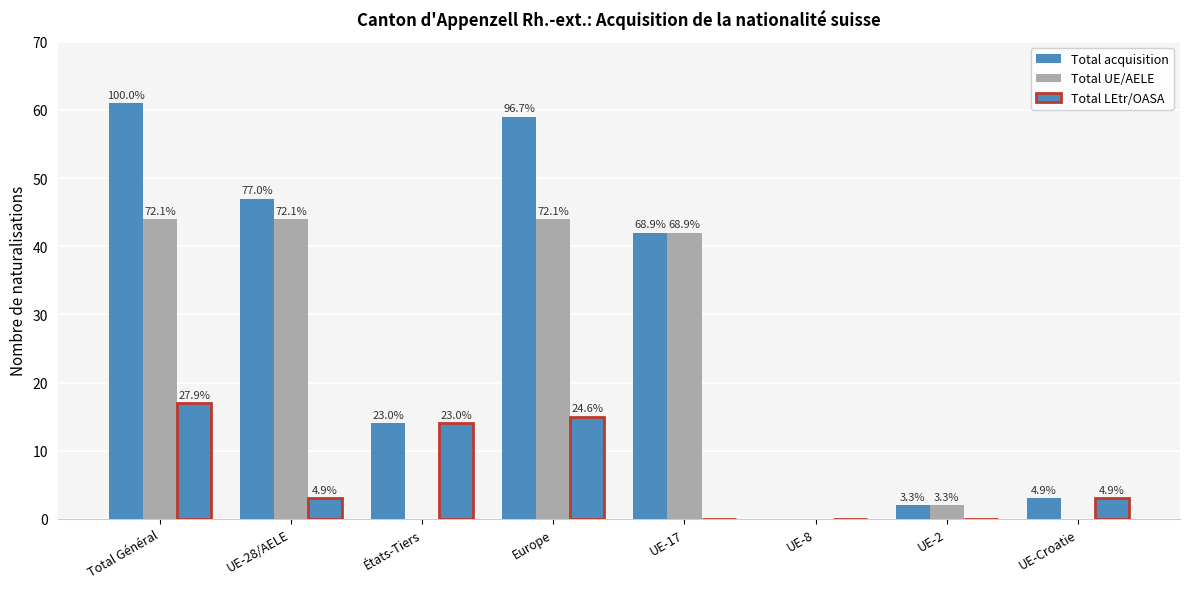

What is the label of the 2nd bar from the left?

UE-28/AELE